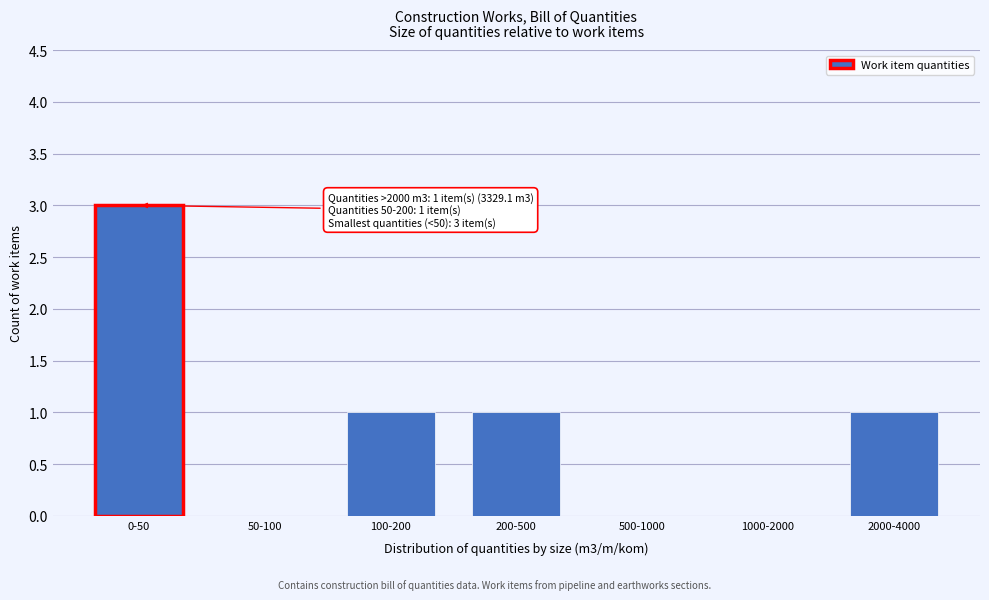

Reading left to right, what are all the values shown in this chart?

0-50=3	50-100=0	100-200=1	200-500=1	500-1000=0	1000-2000=0	2000-4000=1